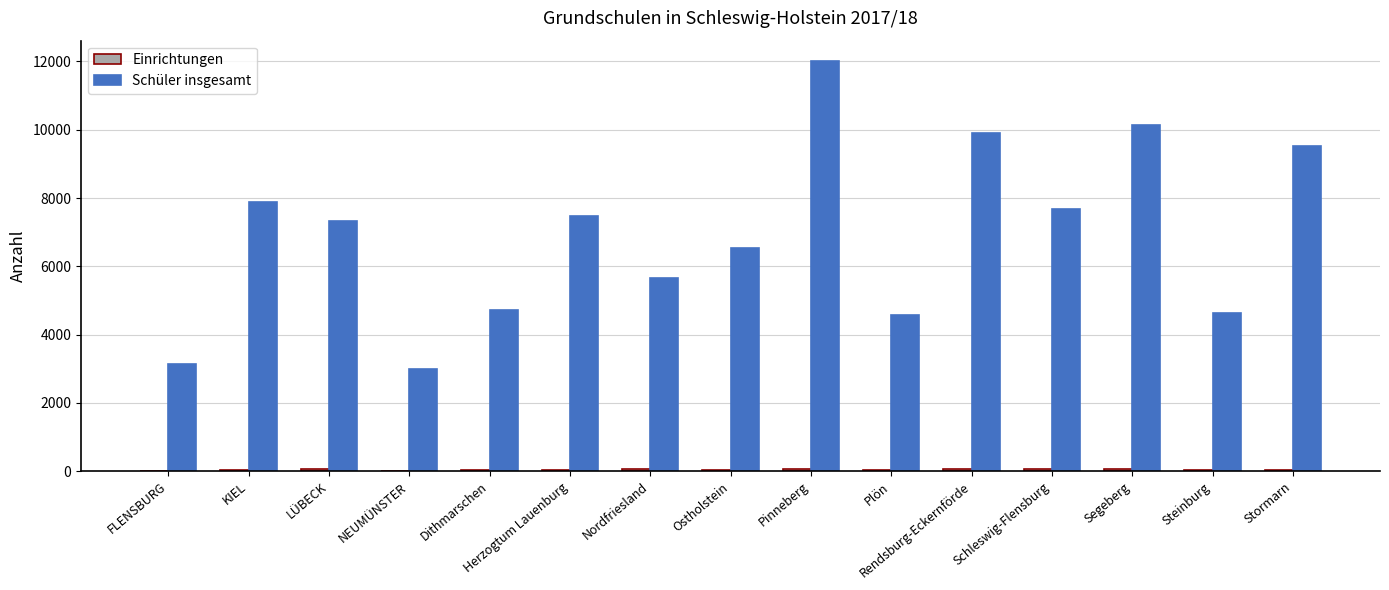

The value of Schüler insgesamt at Dithmarschen is 4714. True or false?

True